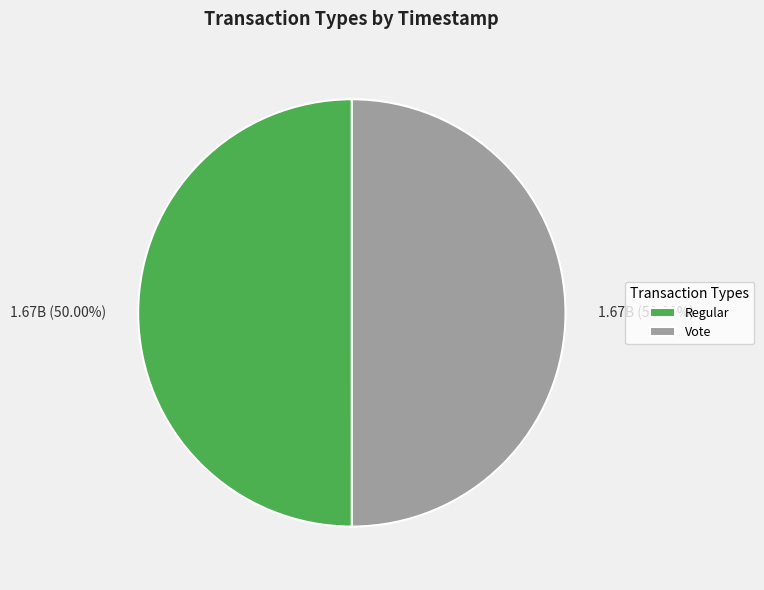

What percentage is NOT represented by Regular?

50.0%